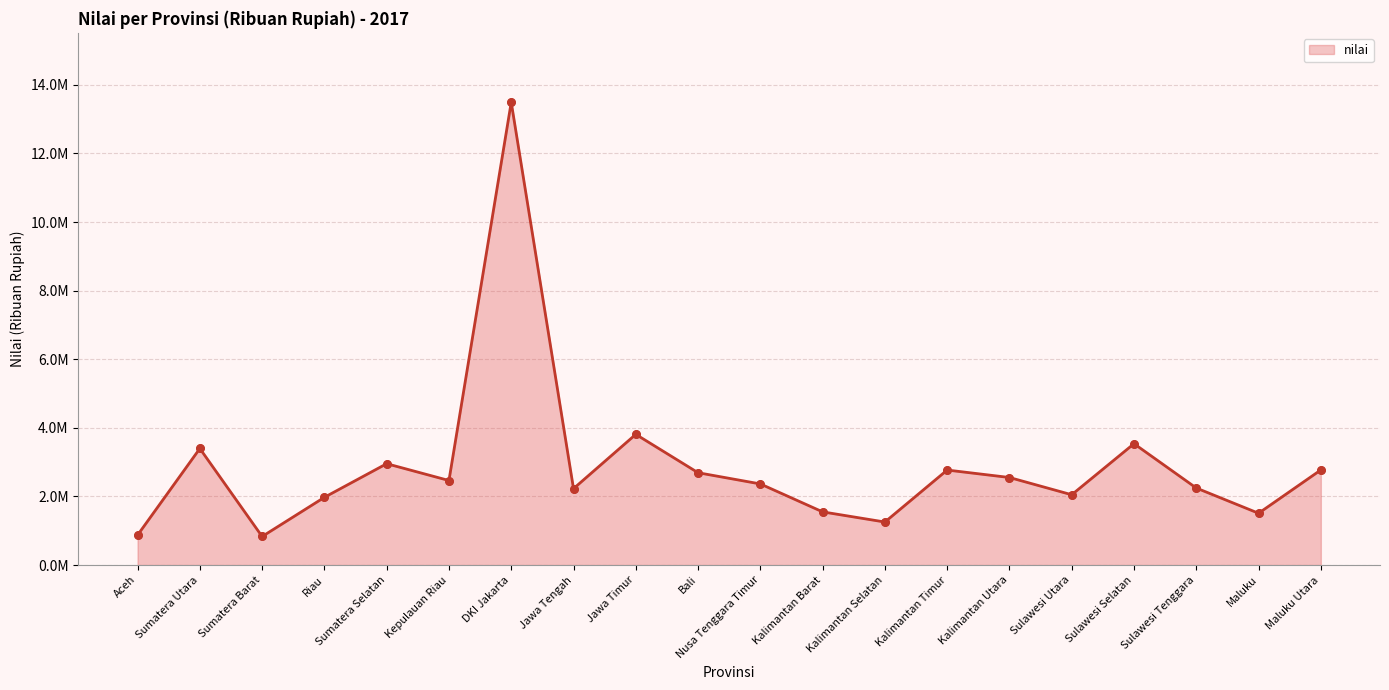

What is the change in value from Nusa Tenggara Timur to Kalimantan Timur?

+404909